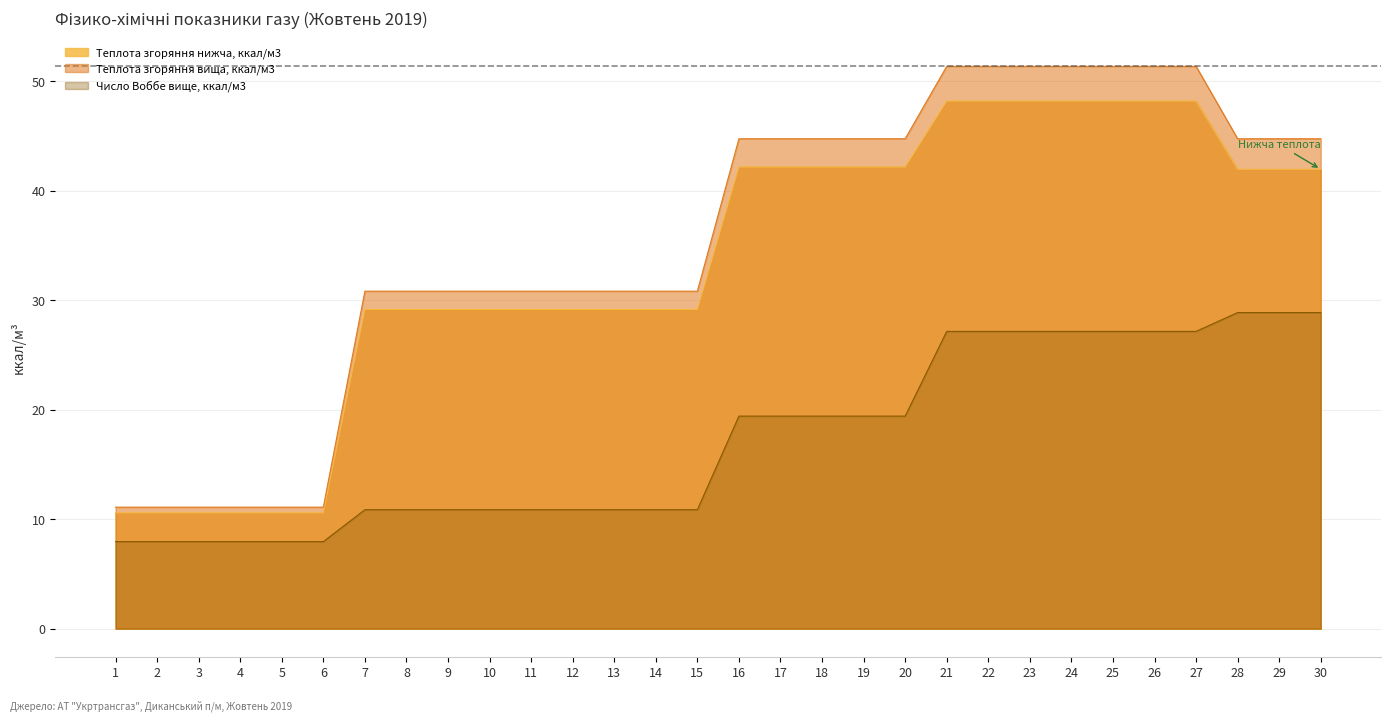

Which has a higher value, 2 or 26?

26